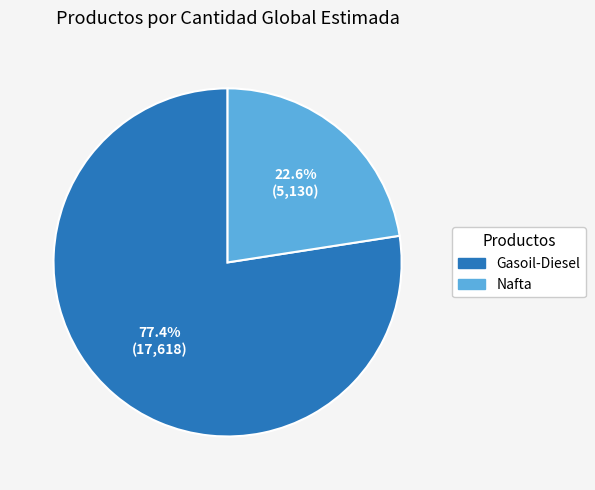

Between Nafta and Gasoil-Diesel, which is larger?

Gasoil-Diesel